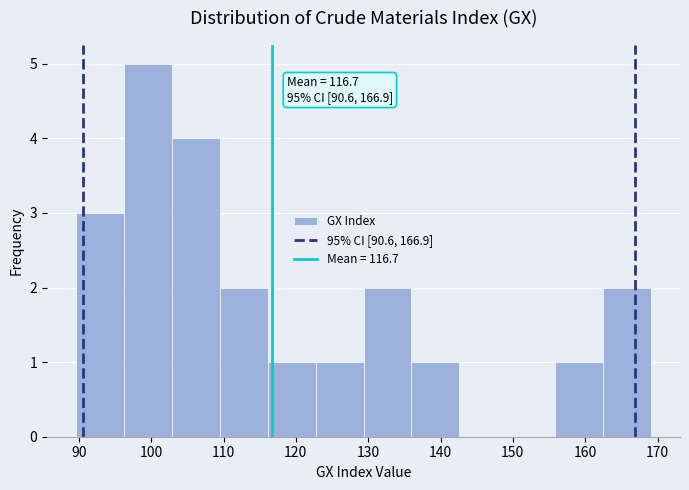

Over which range of the x-axis is the bar tallest?

96 to 103